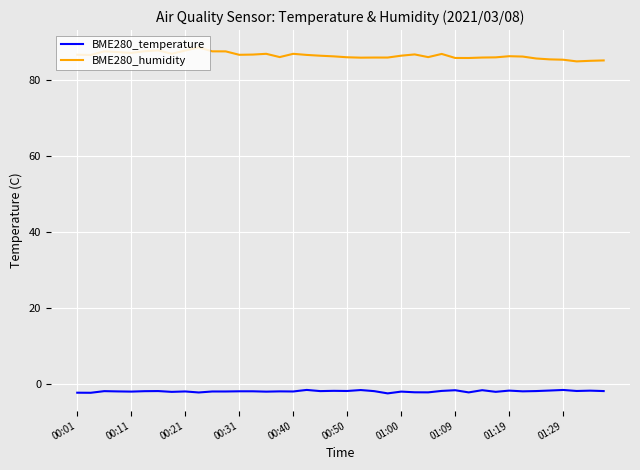

List the series in order of their peak value, highest first.

BME280_humidity, BME280_temperature